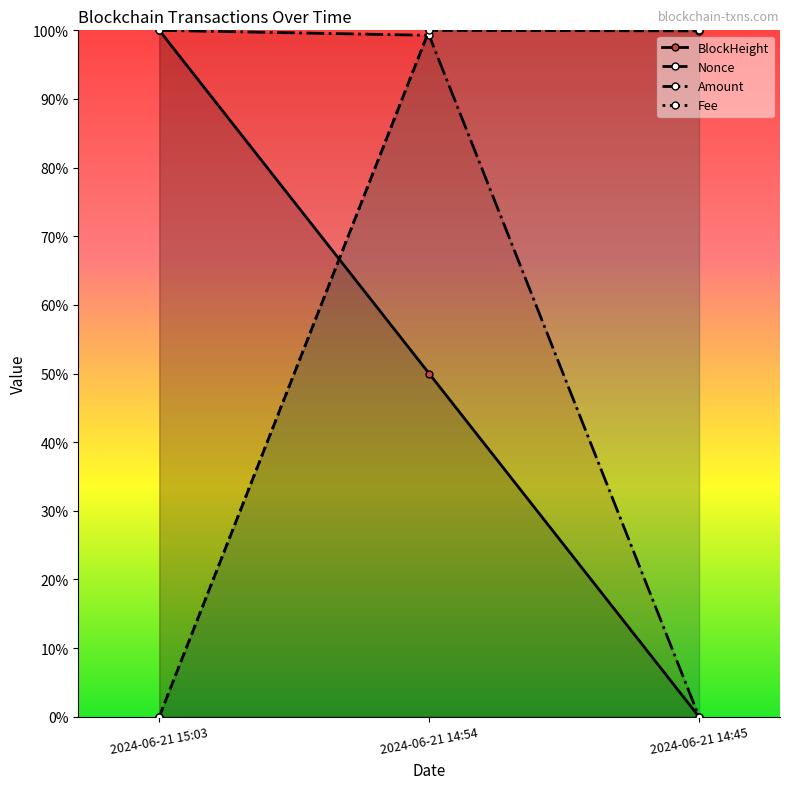

The value of Fee at 2024-06-21 14:54 is 1.0. True or false?

True